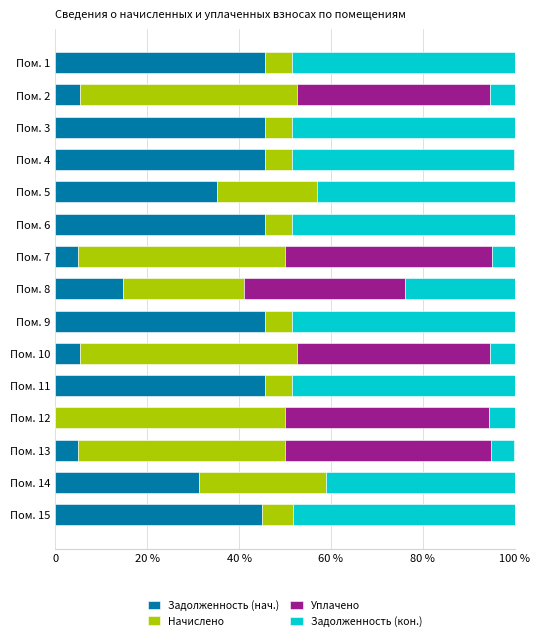

Which series has the widest spread of values?

Задолженность (нач.)